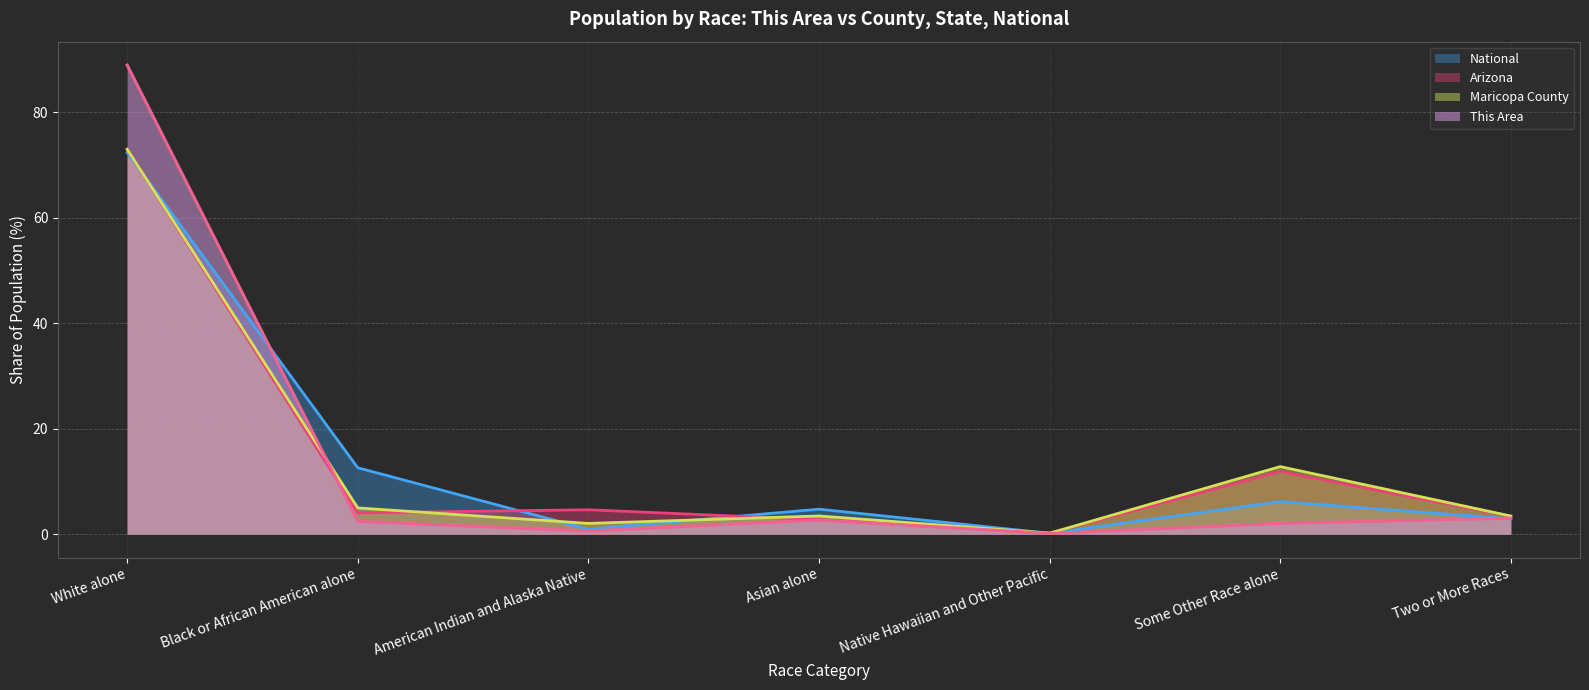

Which series has the largest total across all categories?

This Area